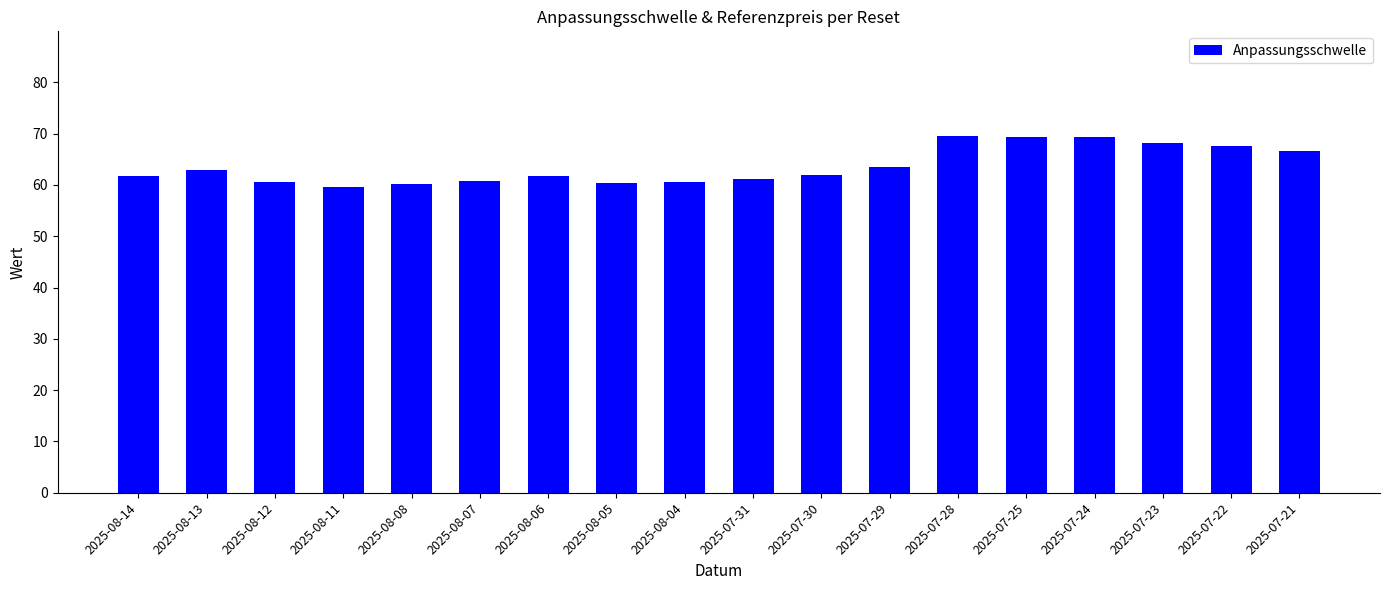

Are the bars grouped side by side (vs. stacked)?

No